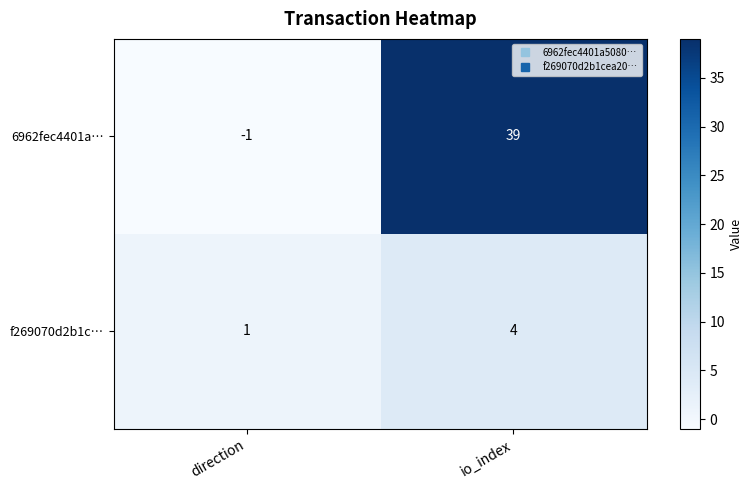

Which series has the largest range (max minus min)?

6962fec4401a…